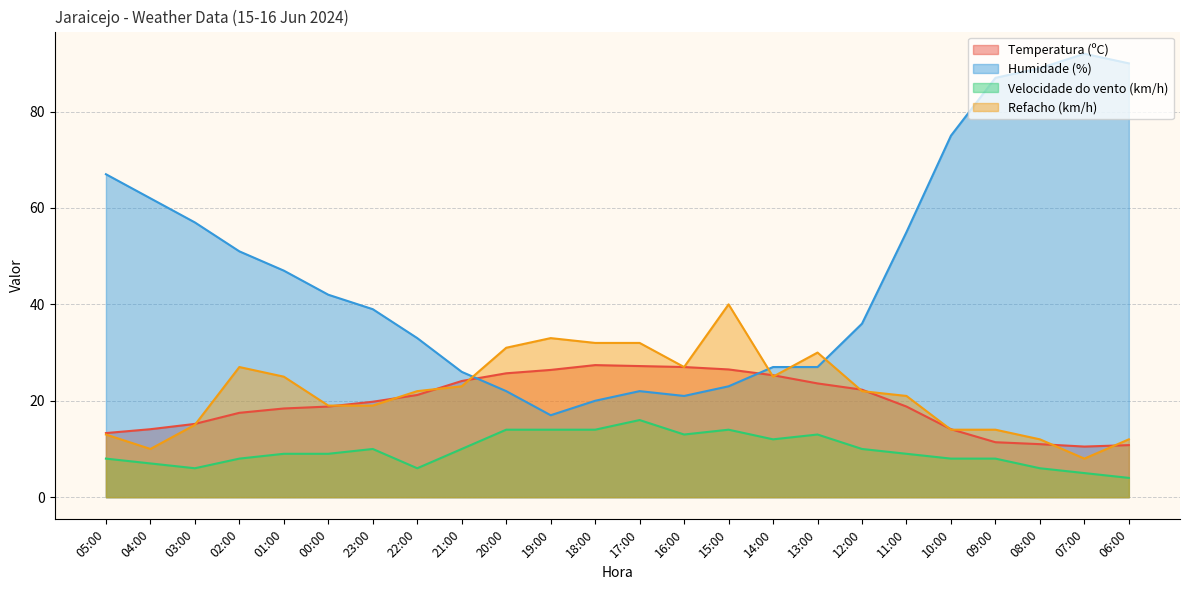

What is the label of the 1st point from the left?

05:00